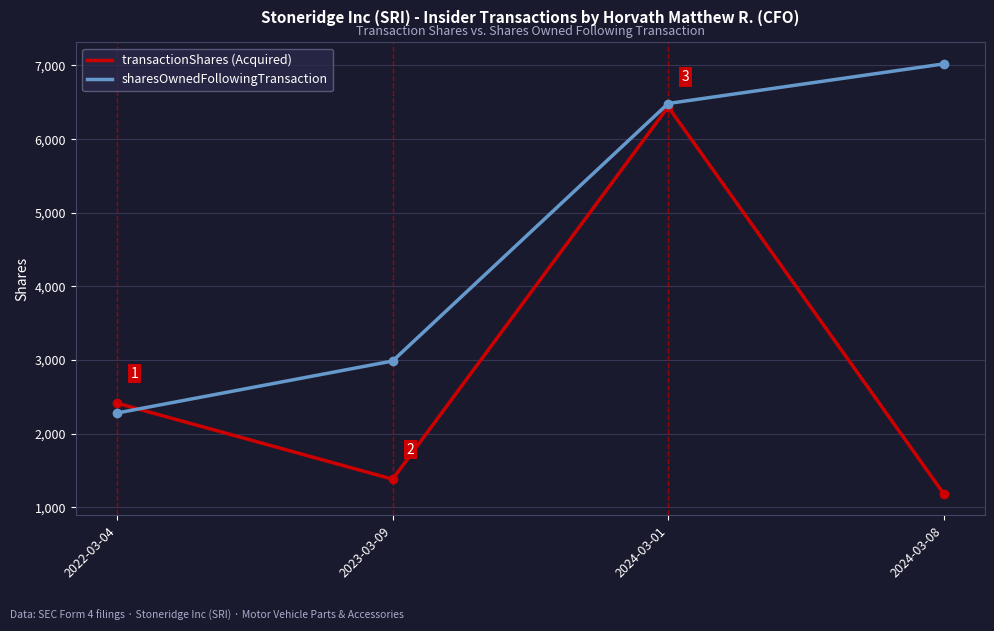

How many categories are shown in the chart?

4